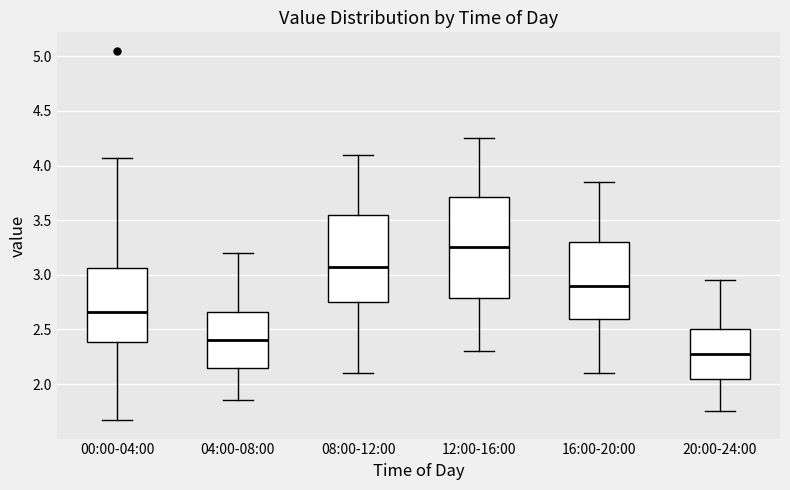

Where is the lower edge of the box for 20:00-24:00 on the y-axis? The values are not printed on the chart, so give them approximately, as read against the axis.

2.05